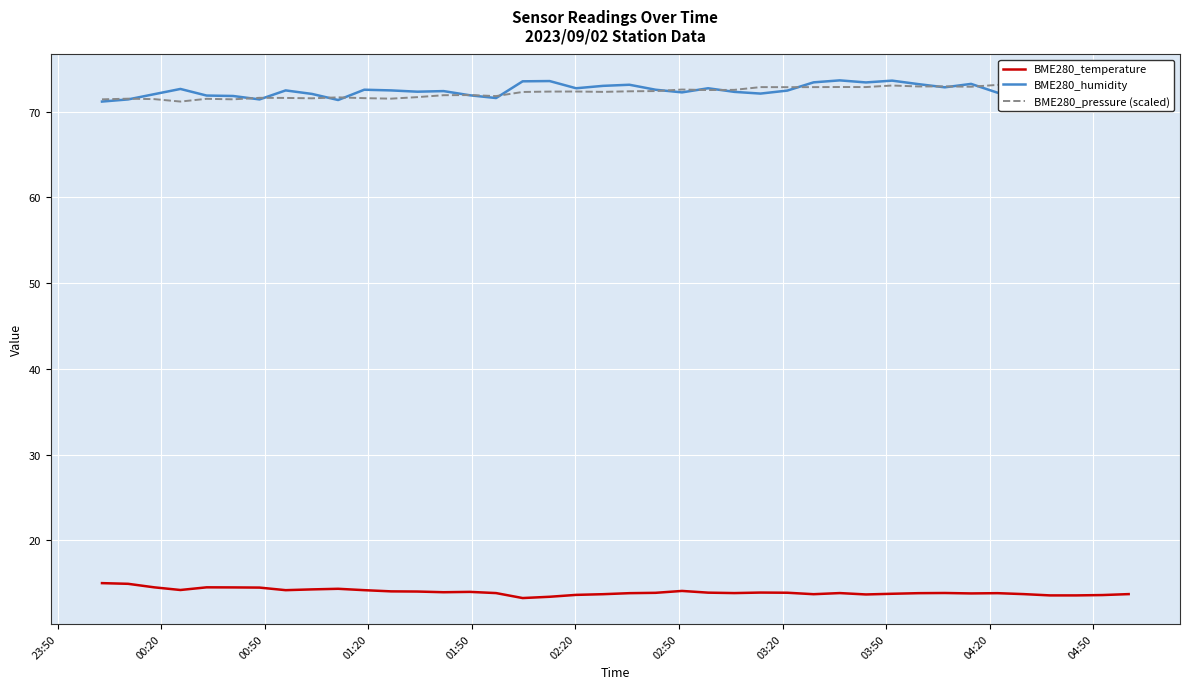

True or false: BME280_temperature and BME280_humidity cross at least once.

False